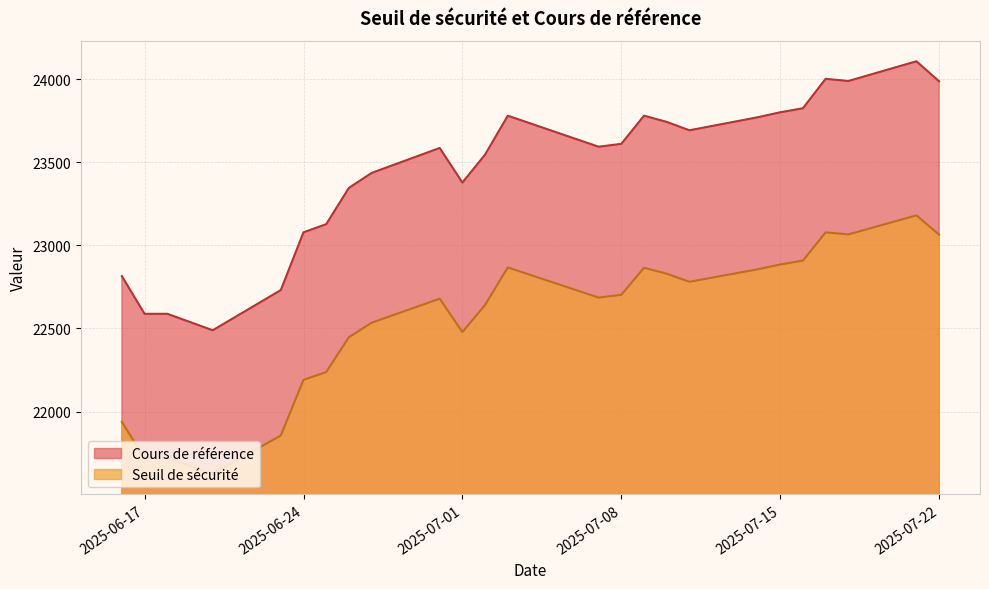

The value of Seuil de sécurité at 2025-07-08 is 22702.2. True or false?

True